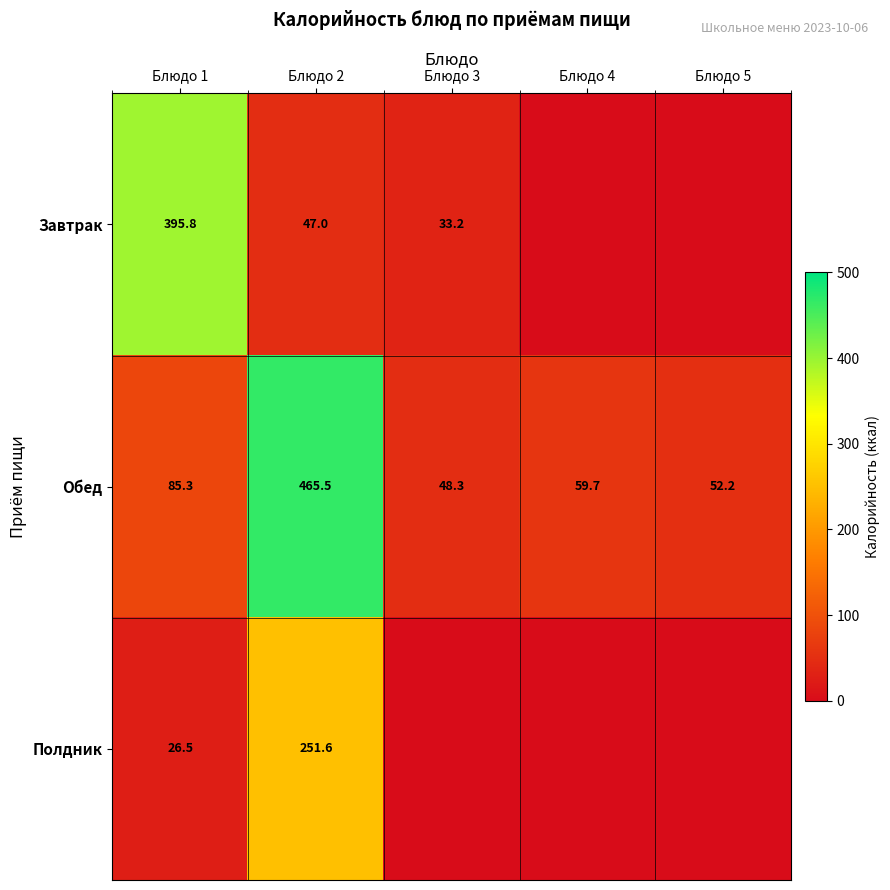

What is the spread (max minus min) of values at Блюдо 2?

418.5